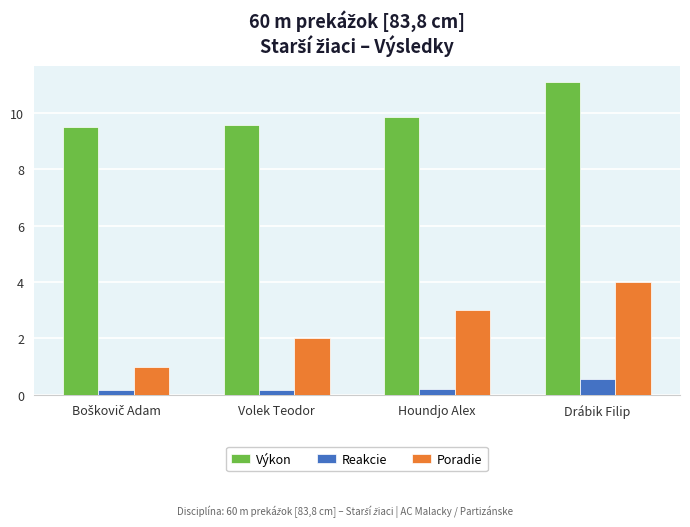

Is the value of Poradie at Volek Teodor greater than the value of Výkon at Houndjo Alex?

No